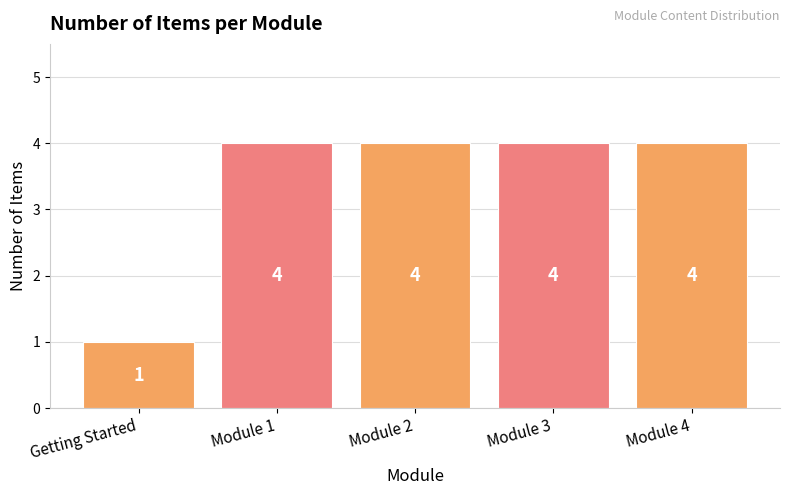

What is the label of the 4th bar from the right?

Module 1